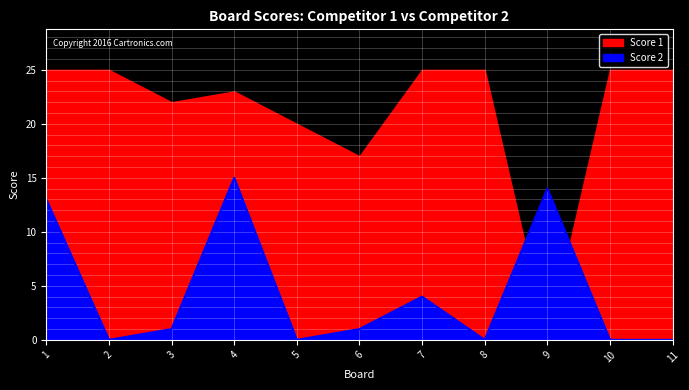

How many interior local valleys (lower than both neighbors) does the data have?

3